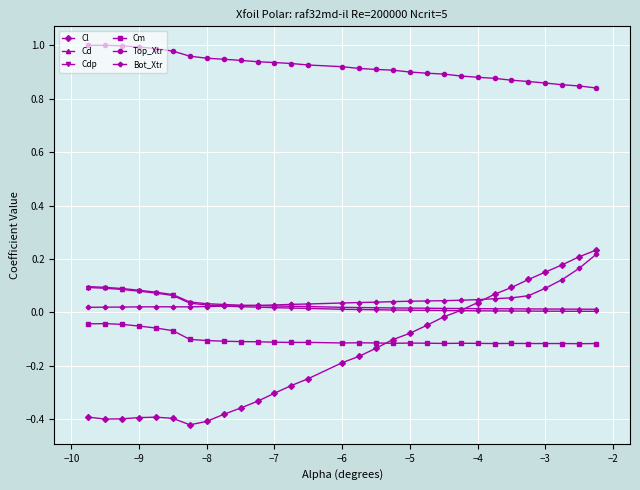

Which series has the largest total across all categories?

Top_Xtr